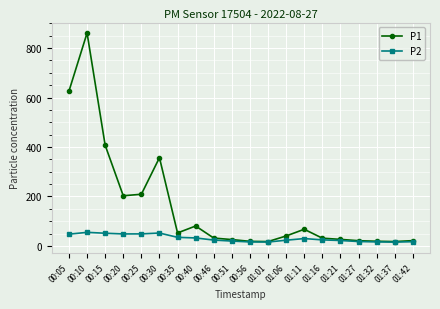

Which series has the largest total across all categories?

P1